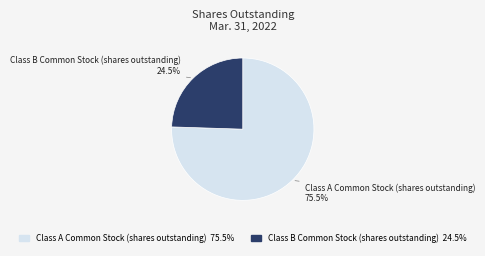

Which slice is the smallest?

Class B Common Stock (shares outstanding)